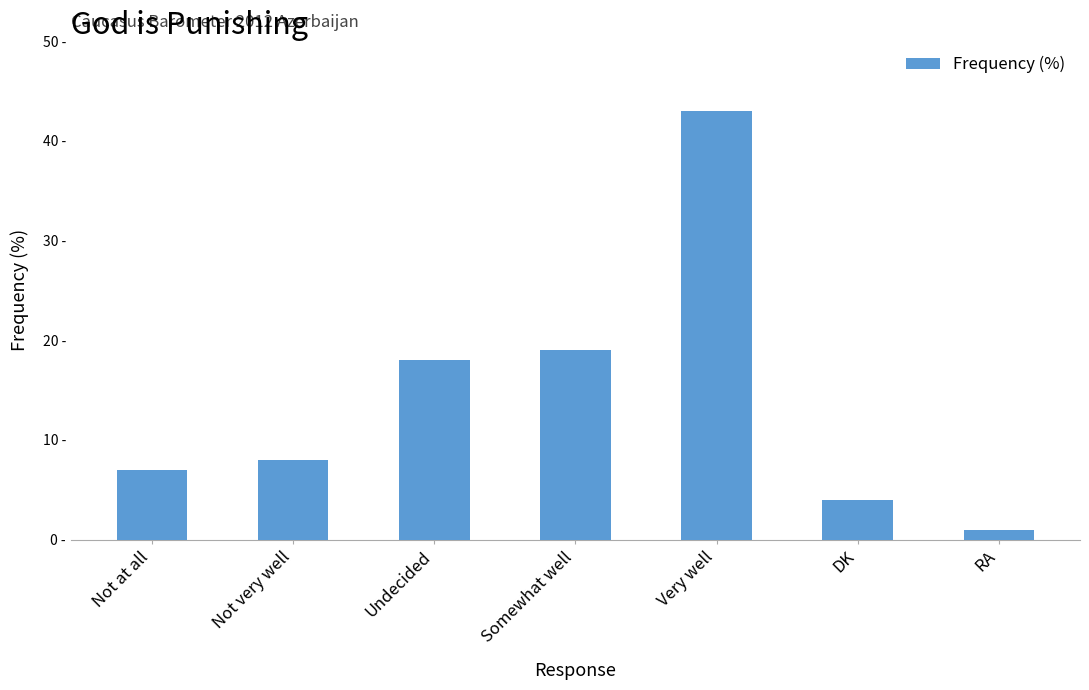

What is the change in value from Not very well to RA?

-7